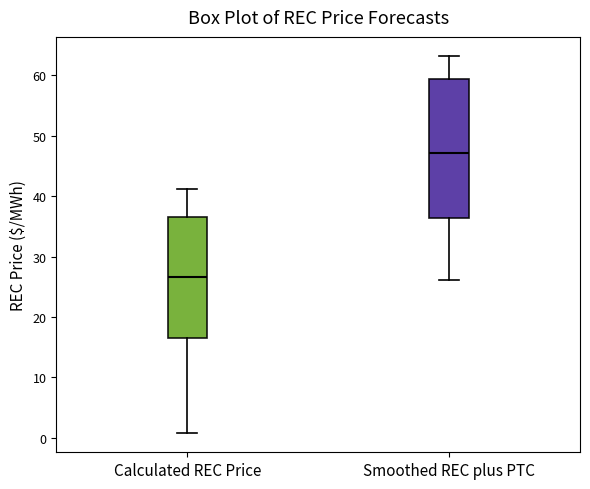

Comparing the boxes themselves (not the whiskers), which one is the tallest?

Smoothed REC plus PTC